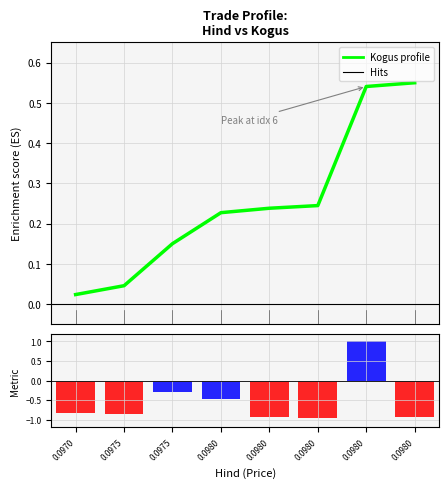

List the series in order of their peak value, highest first.

Hind ranking, Kogus profile